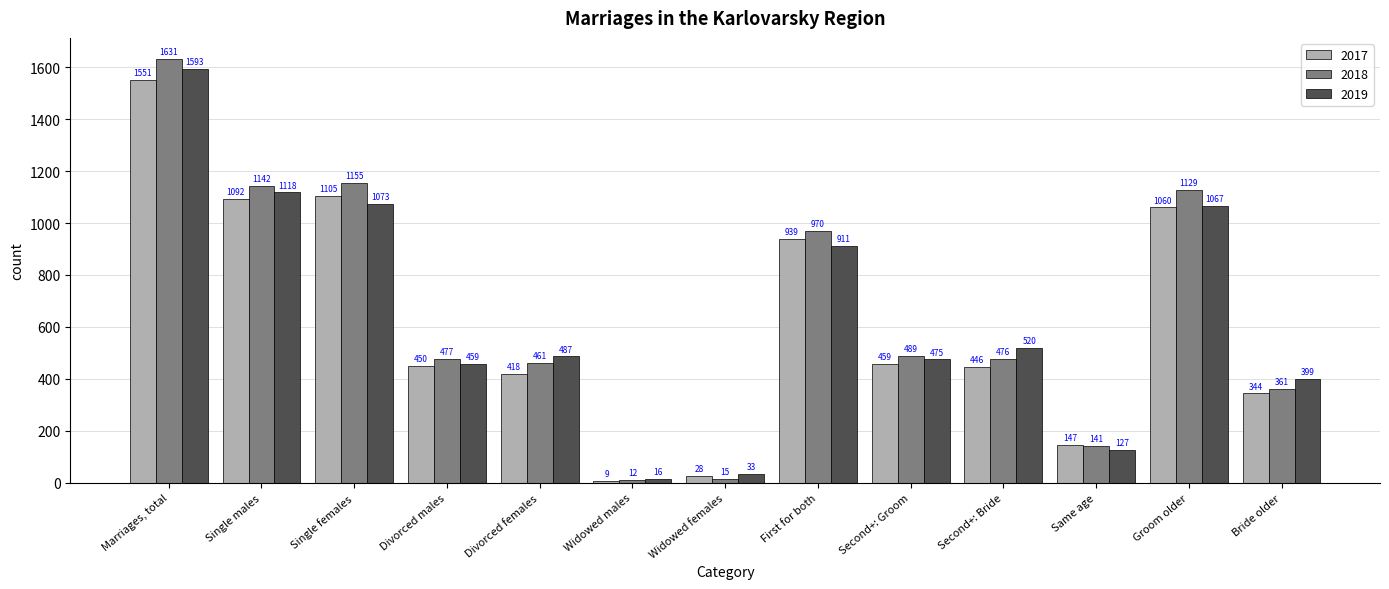

Rank the categories by 2017 value from highest to lowest.

Marriages, total, Single females, Single males, Groom older, First for both, Second+: Groom, Divorced males, Second+: Bride, Divorced females, Bride older, Same age, Widowed females, Widowed males